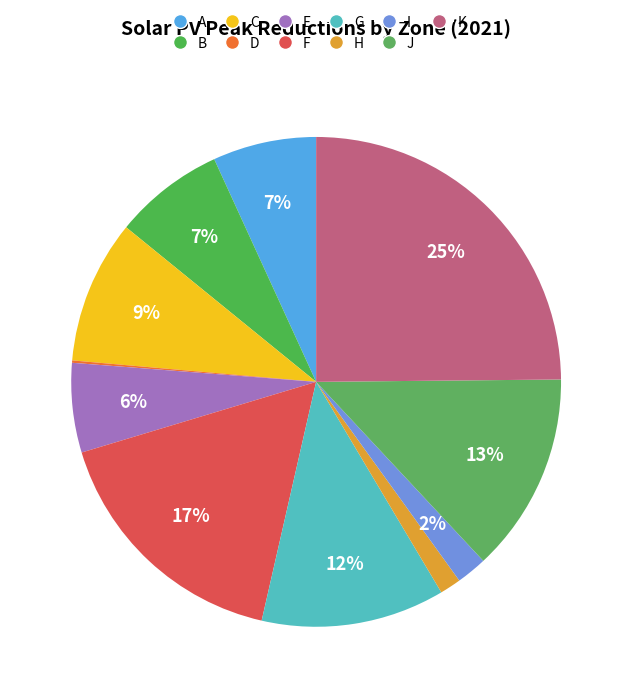

Approximately how many times larger is the value at J compared to G?

1.1